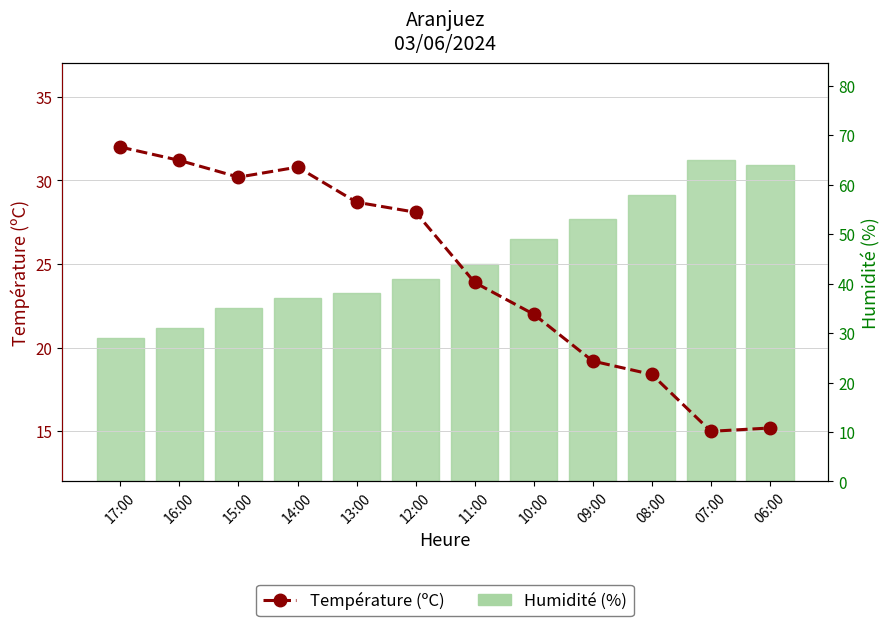

What is the average value of the Humidité (%) series?

45.3